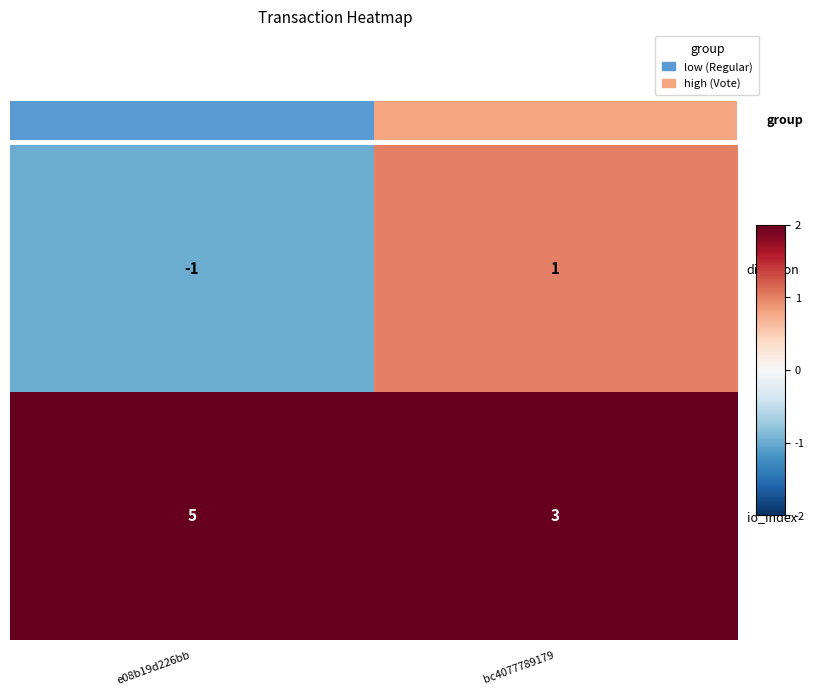

Which series has the largest total across all categories?

io_index